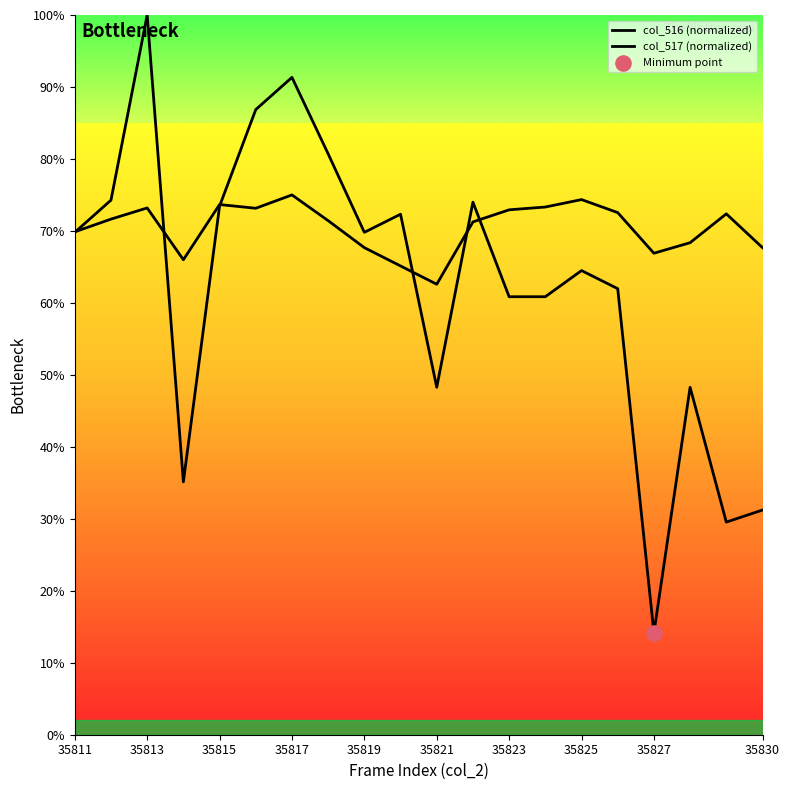

Is this an area chart (filled region under the line)?

Yes